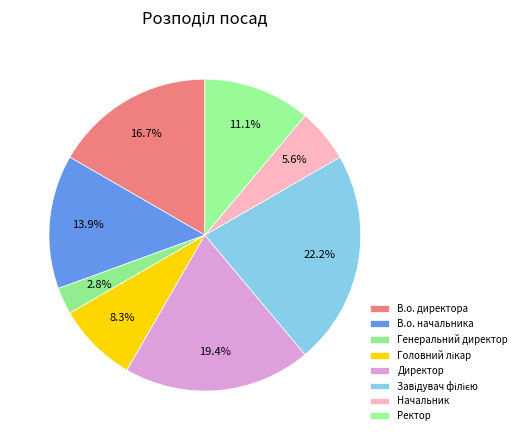

How many segments does this pie chart have?

8